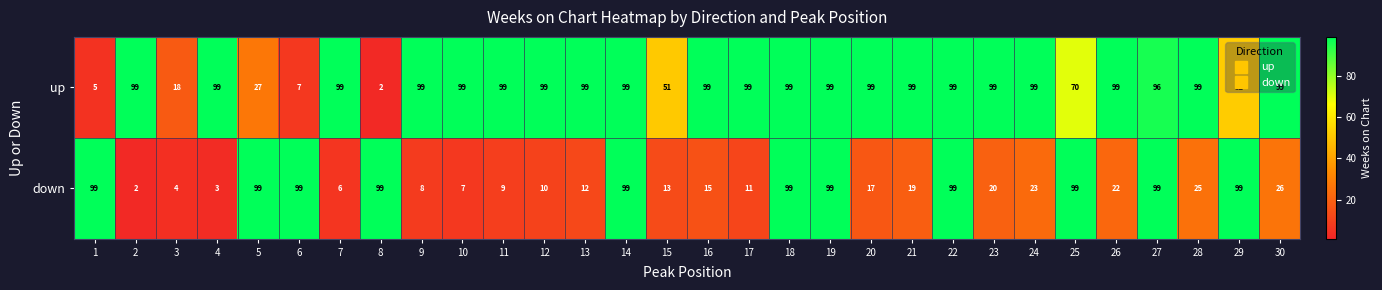

What is the maximum value for up?

99